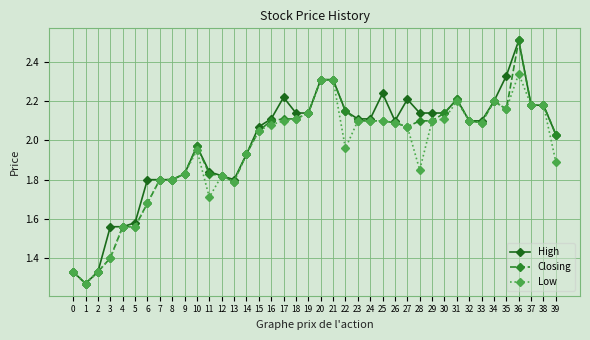

At how many categories does at least one series exceed 1?

40